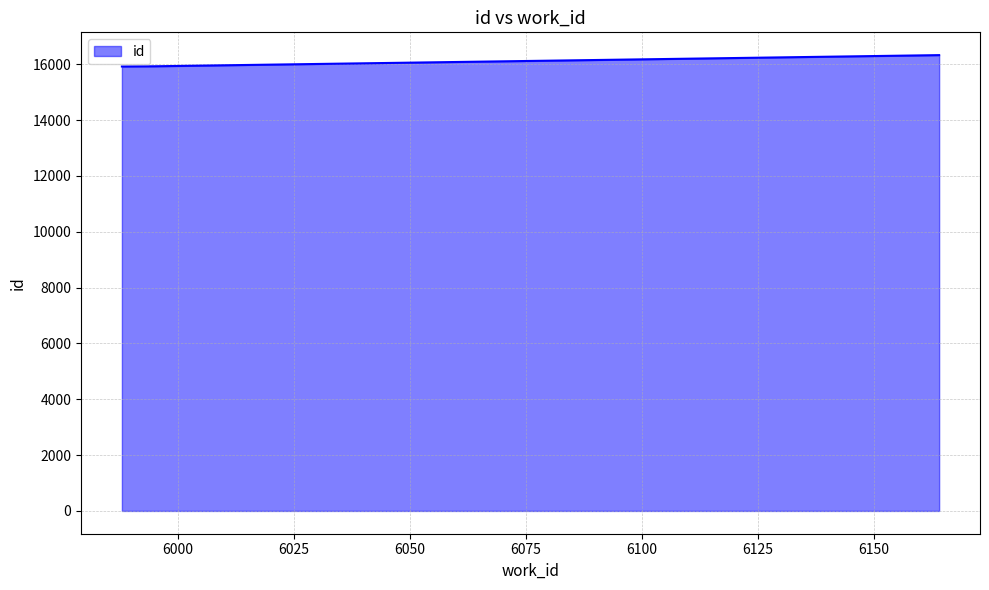

True or false: there are more than 1 points higher than both neighbors.

False